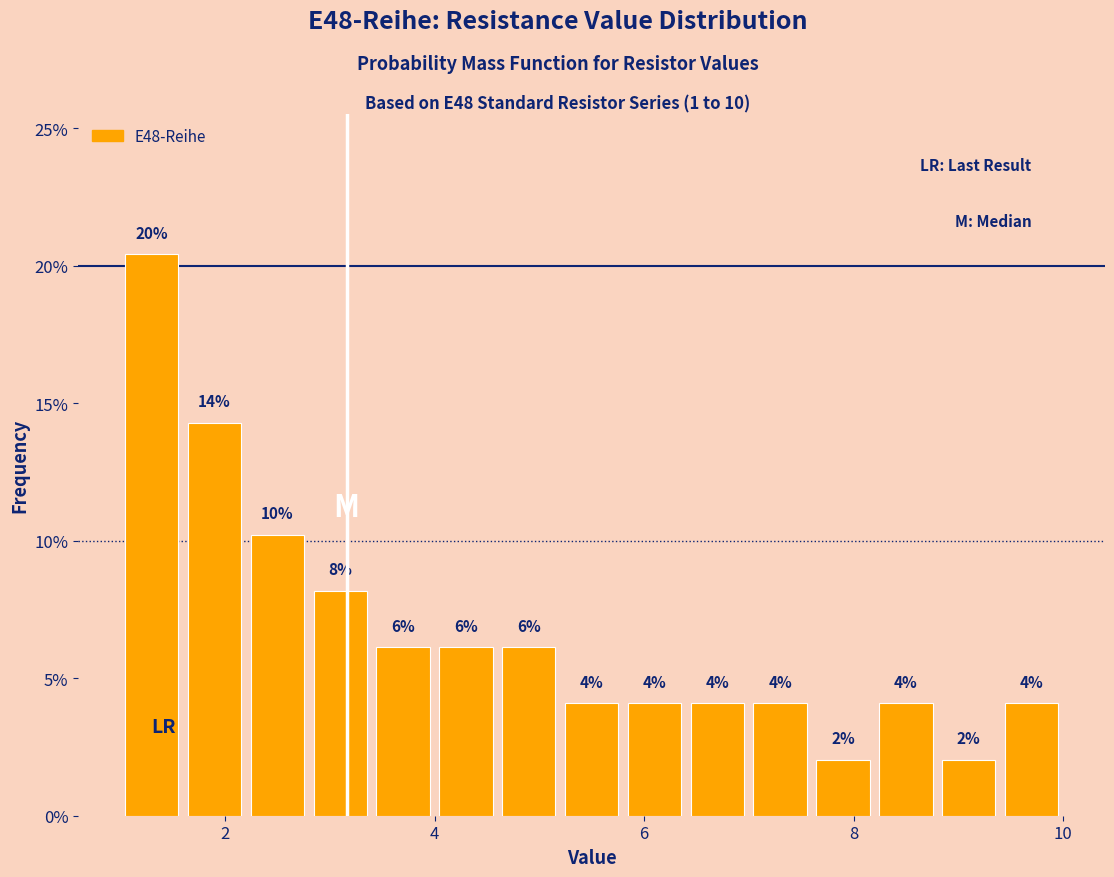

Around what value on the x-axis is the tallest bar? Give the approximate position of its centre, as read against the axis.

1.4